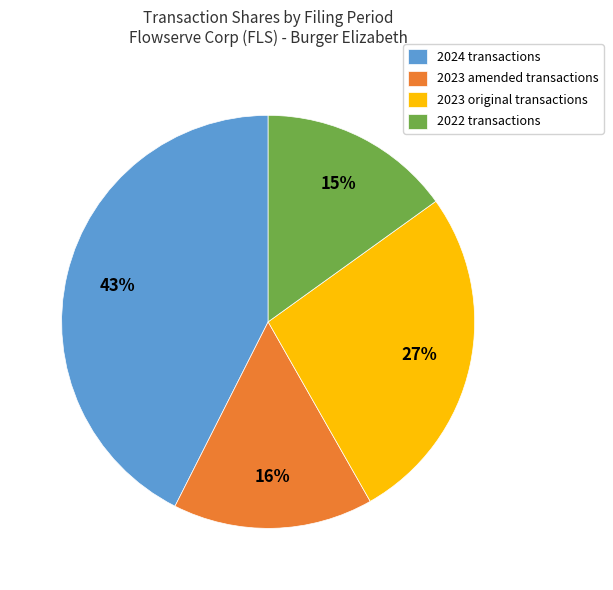

Which category has the smallest portion of the pie?

2022 transactions